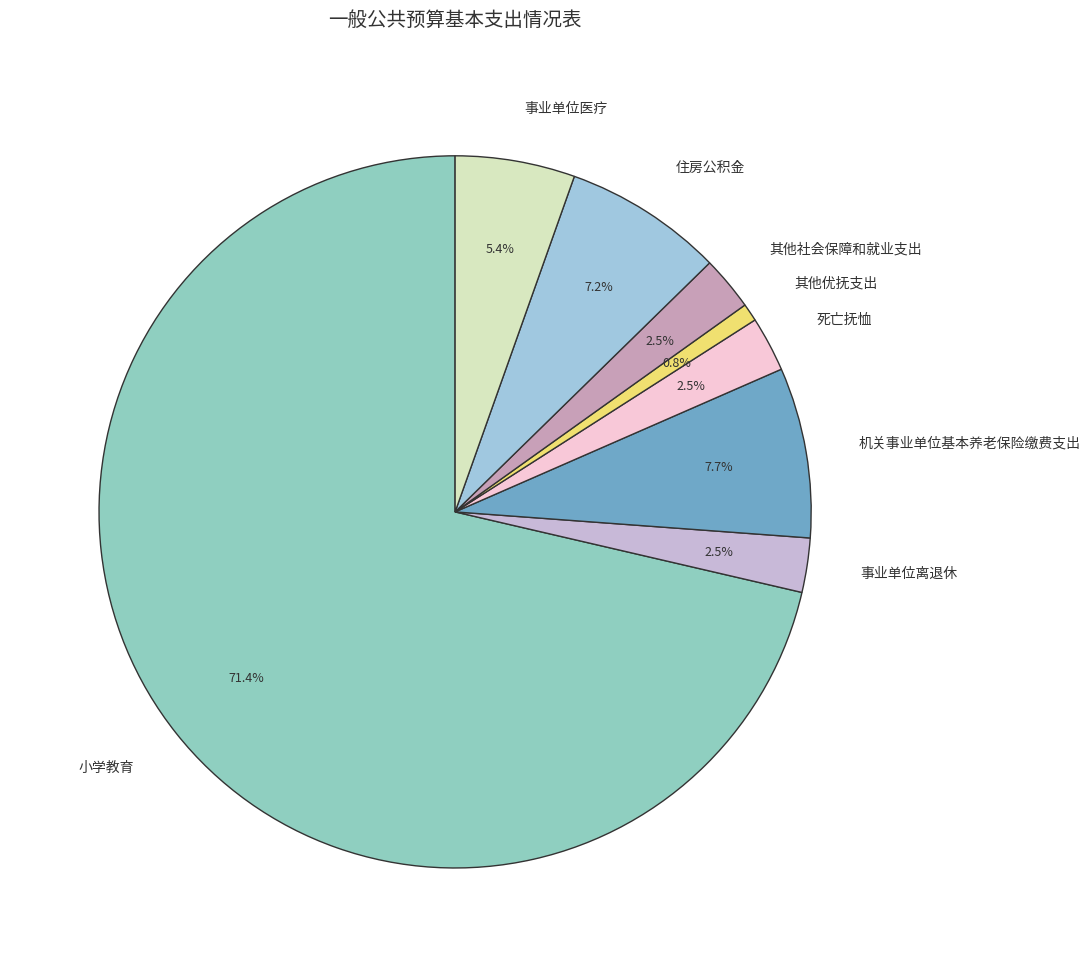

Which slice represents more than half of the pie?

小学教育